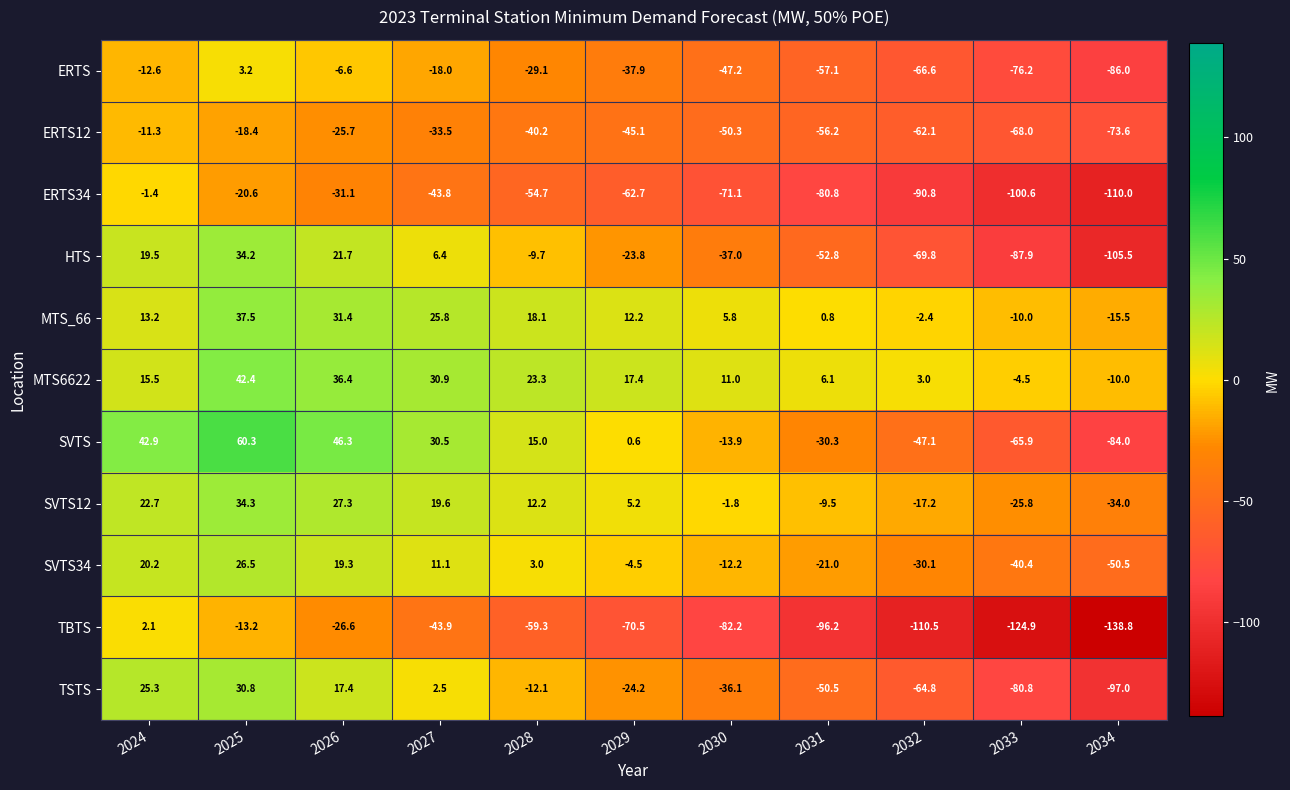

True or false: TBTS has a value of -20.1 at 2025.

False